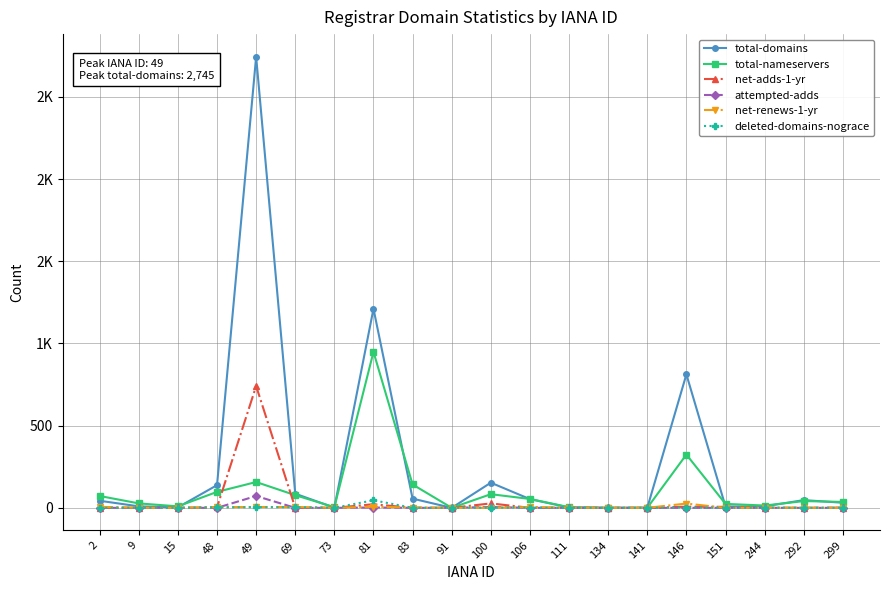

What are all the series names shown in the legend?

total-domains, total-nameservers, net-adds-1-yr, attempted-adds, net-renews-1-yr, deleted-domains-nograce